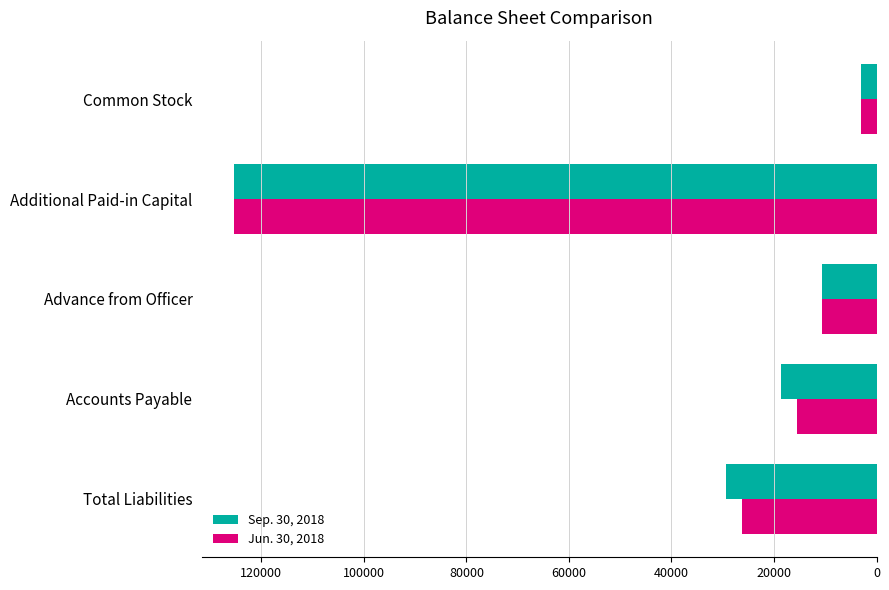

Which series has the largest total across all categories?

Sep. 30, 2018